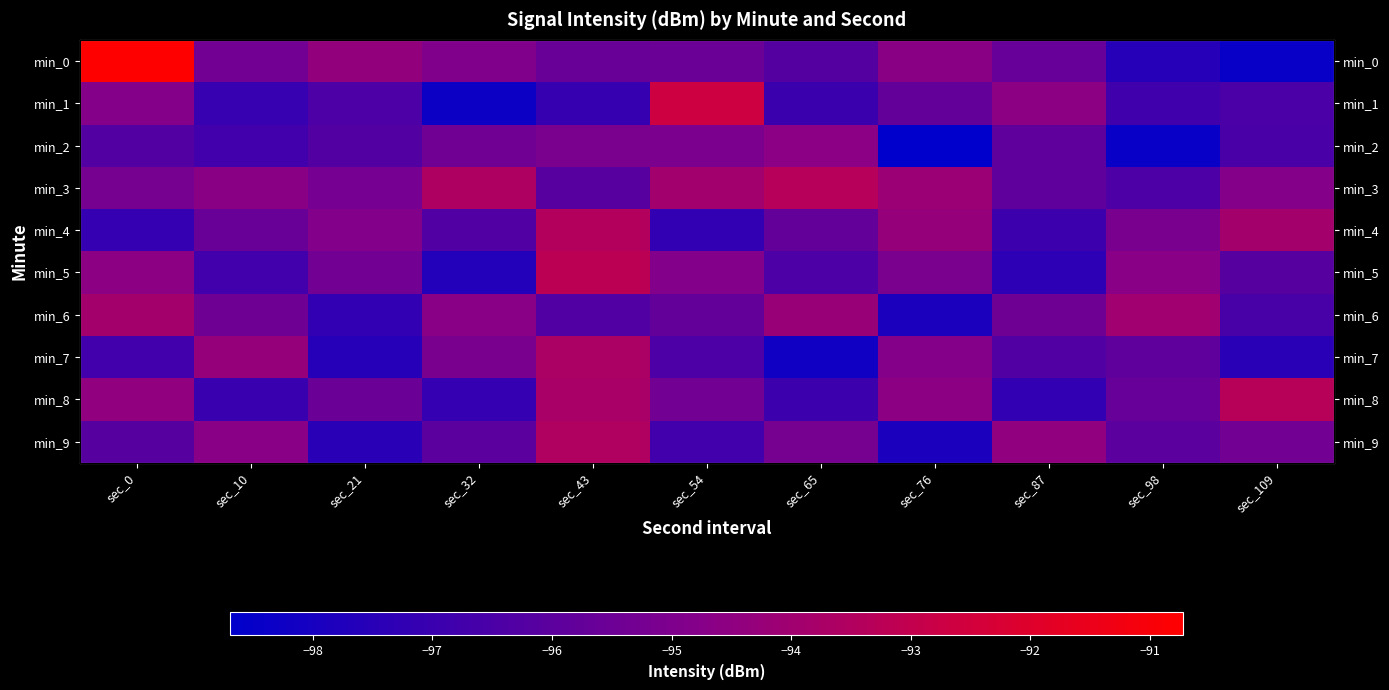

Which category has the highest value in the min_7 series?

sec_43